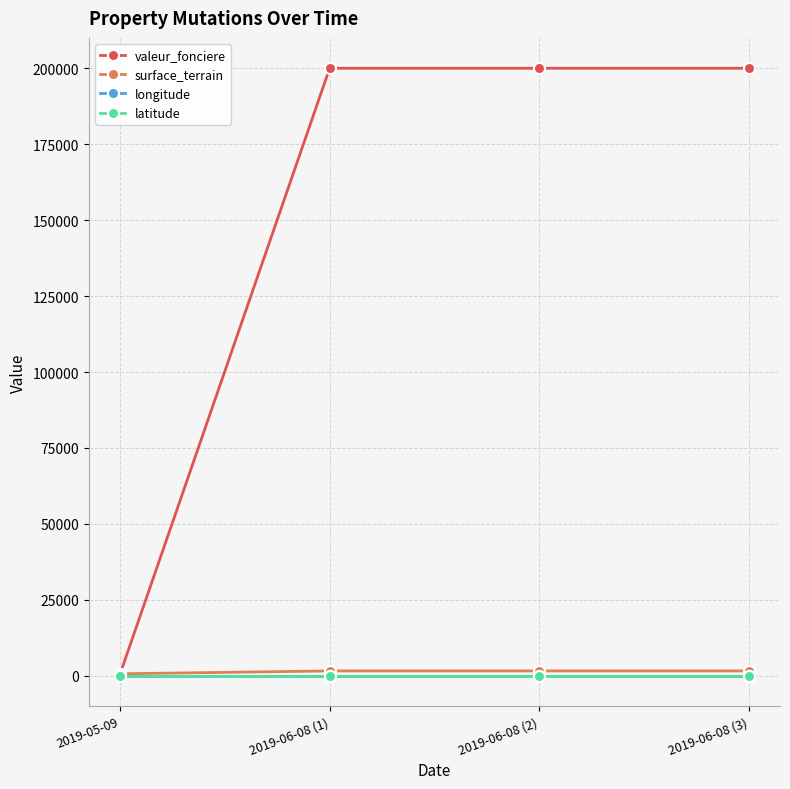

What is the label of the 1st point from the left?

2019-05-09